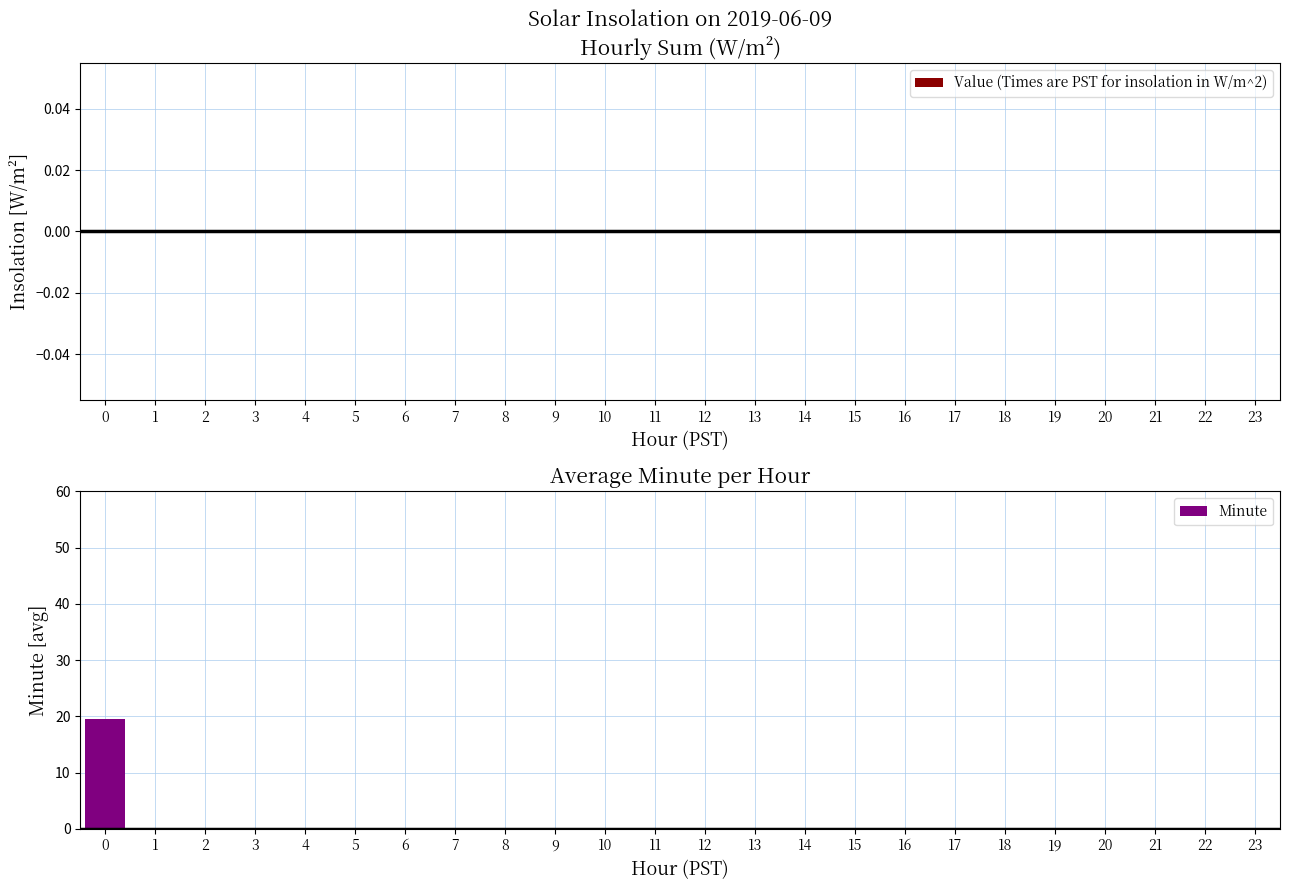

True or false: the data shows 0.0 at 5.

True